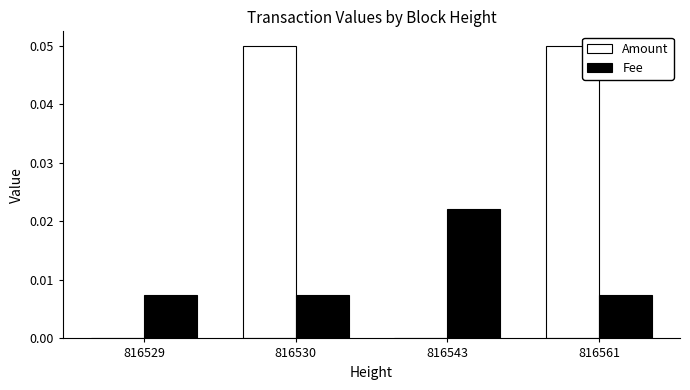

Which series has the largest total across all categories?

Amount